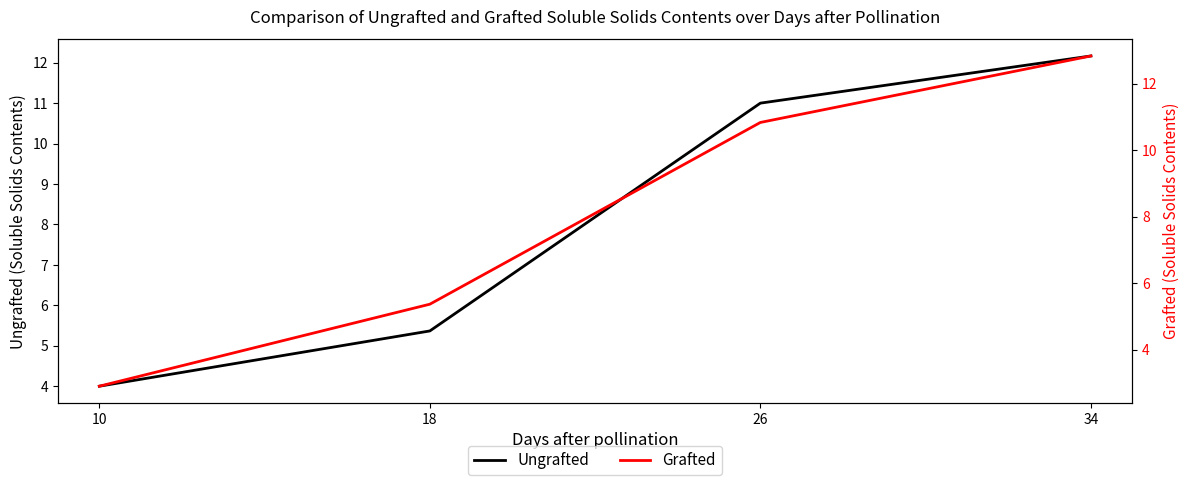

What is the value of the Grafted point at the 4th from the left?

12.8